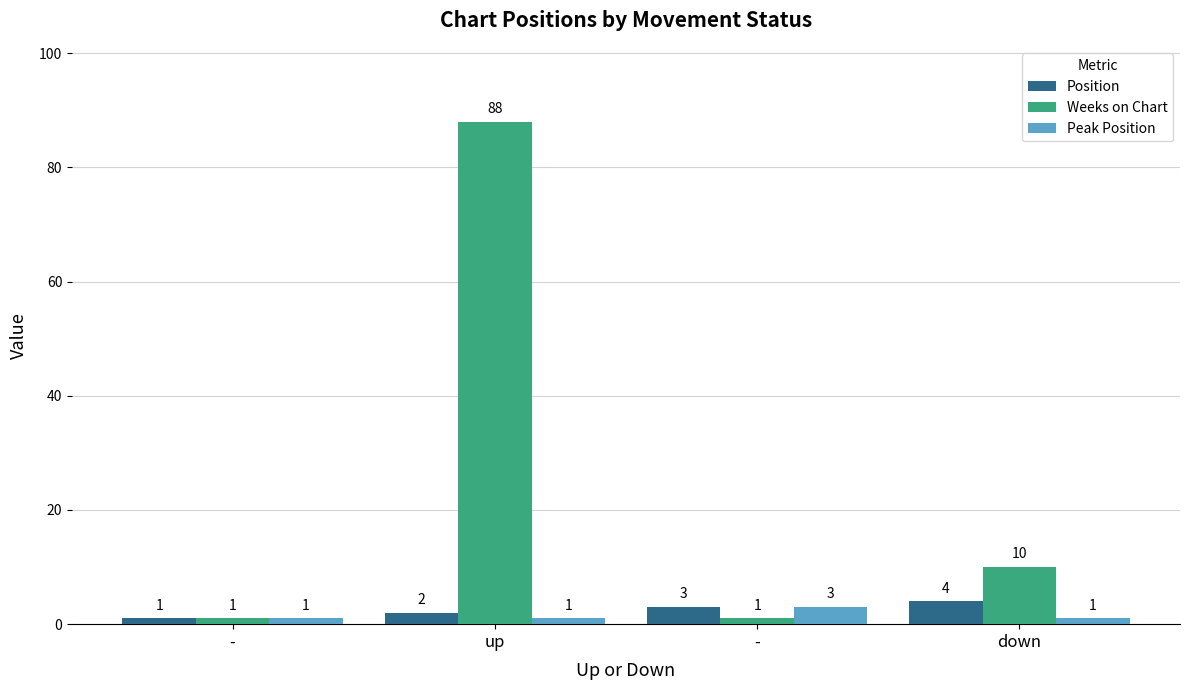

What is the difference between the maximum and minimum values in the Position series?

3